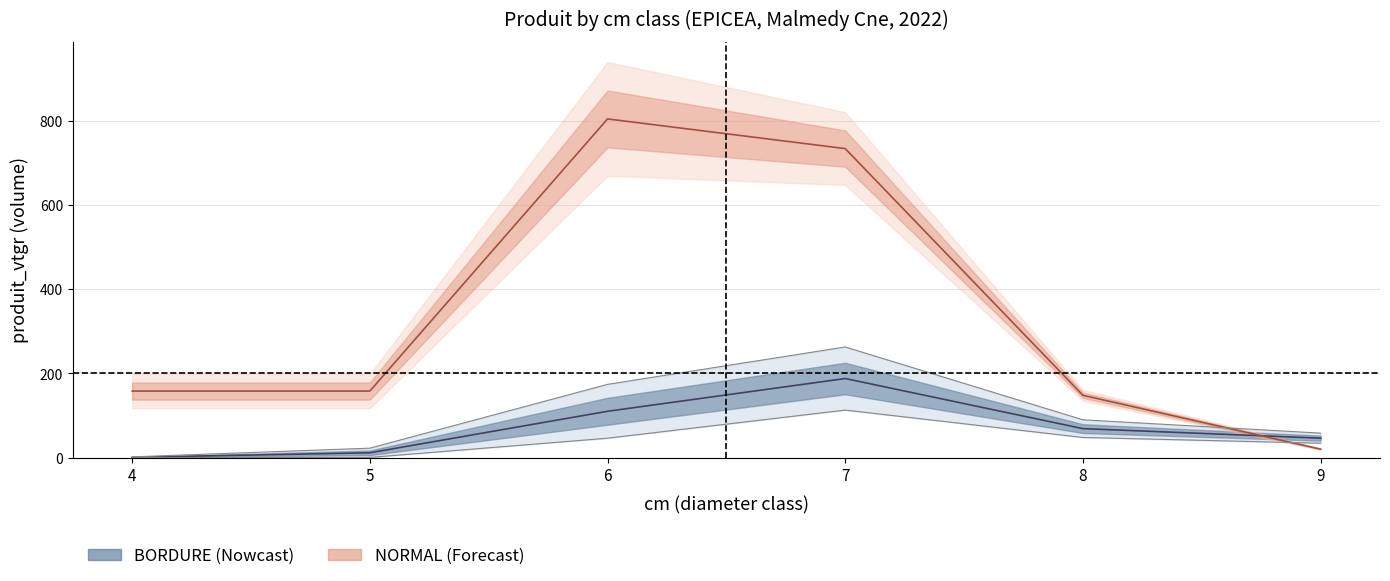

Is it true that NORMAL_produit_vtgr equals 158.1 at 5?

True